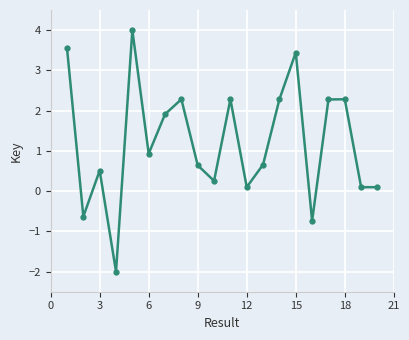

What is the smallest value displayed?

-2.0